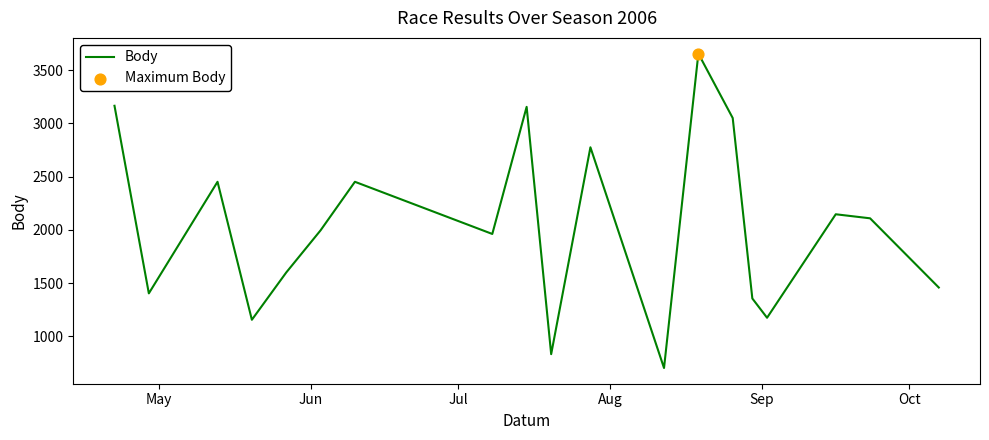

What is the smallest value displayed?

703